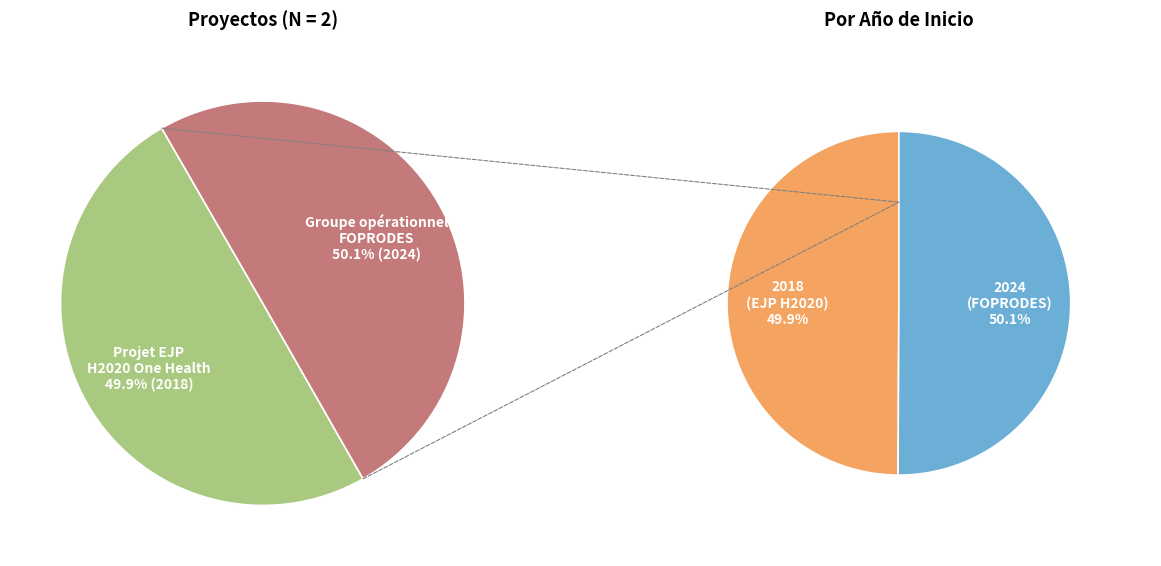

Which has a higher value, Projet EJP H2020 One Health or Groupe opérationnel FOPRODES?

Groupe opérationnel FOPRODES